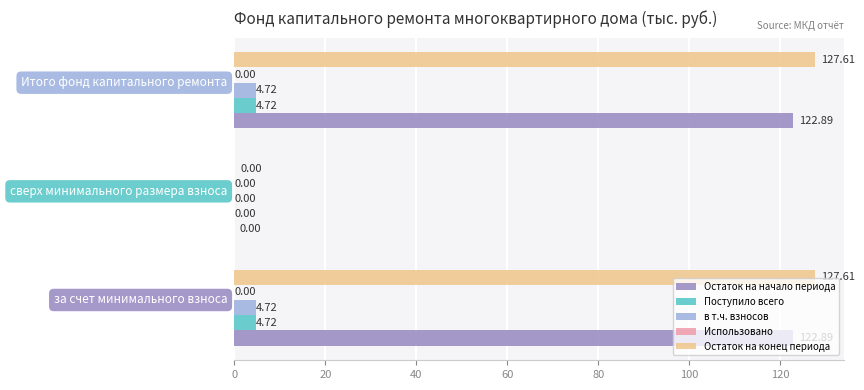

Which series has the largest total across all categories?

Остаток на конец периода